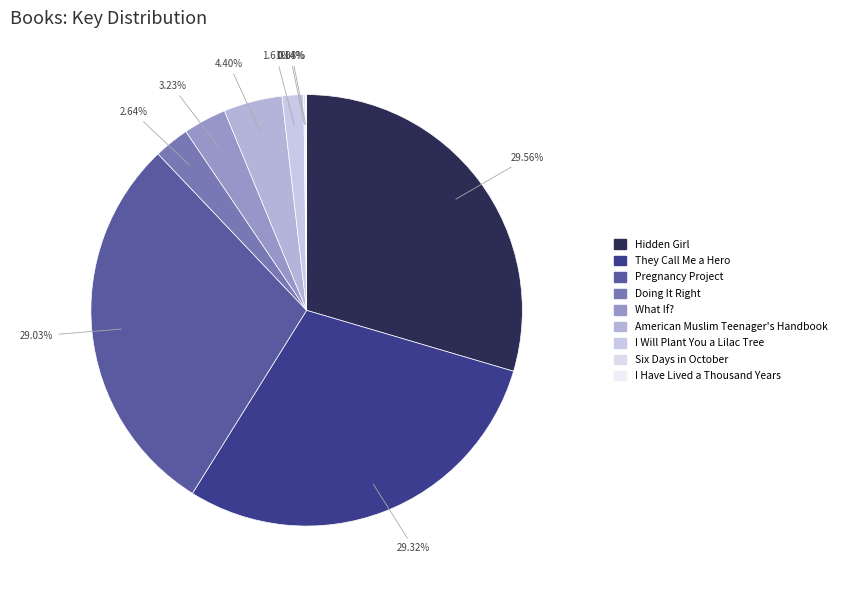

What is the smallest slice in the pie chart?

I Have Lived a Thousand Years